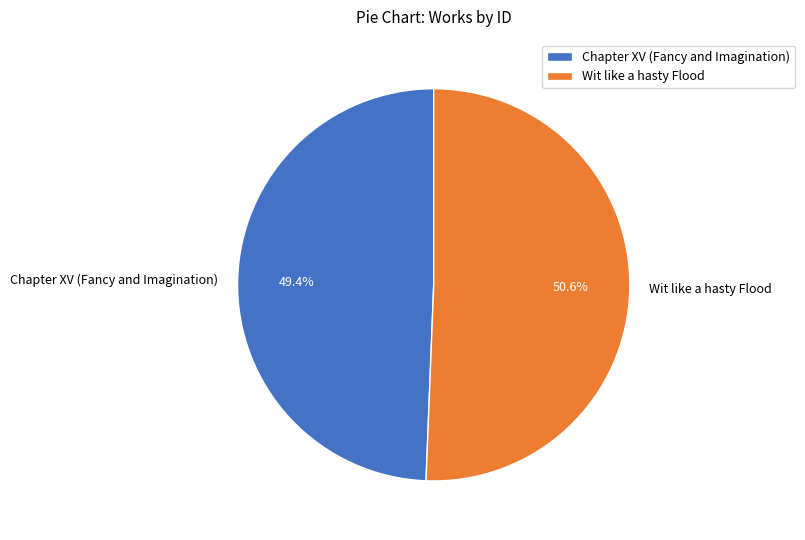

Approximately how many times larger is the value at Wit like a hasty Flood compared to Chapter XV (Fancy and Imagination)?

1.0